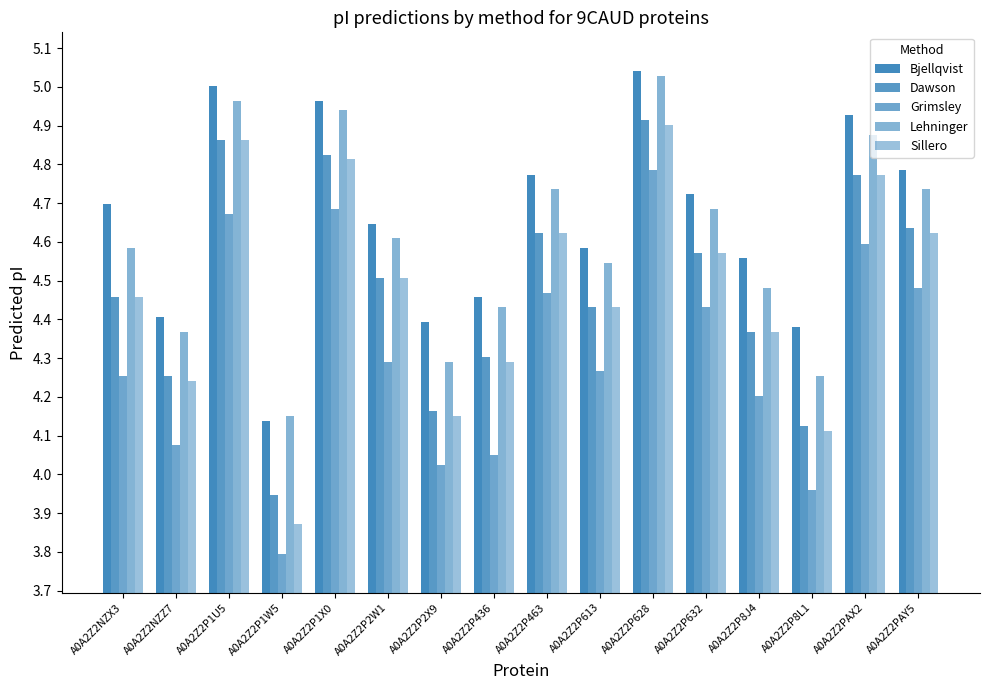

Does the chart contain stacked bars?

No